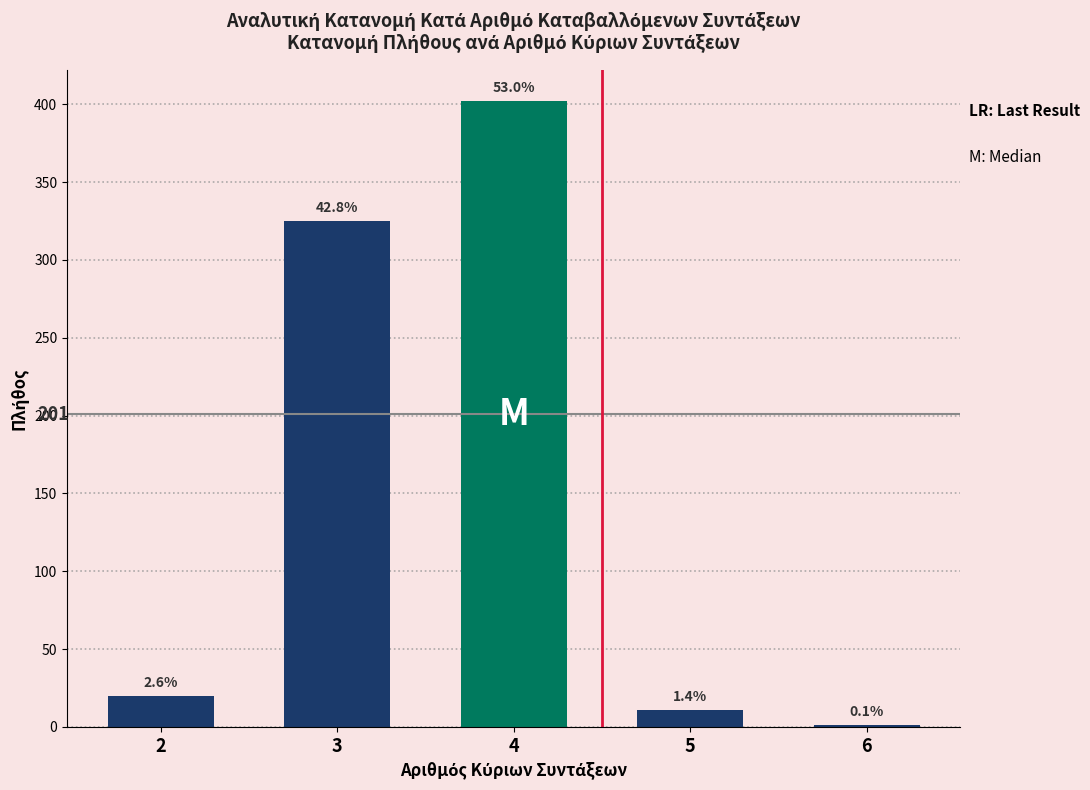

What is the value of the 5th bar from the left?

1